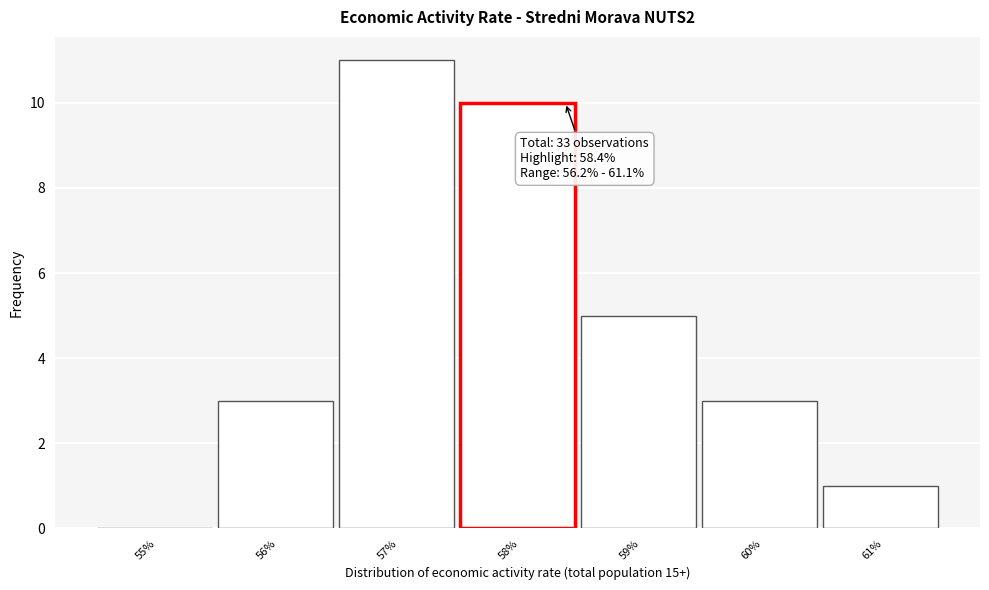

Reading right to left, transcribe all the data shown in this chart.

61%=1	60%=3	59%=5	58%=10	57%=11	56%=3	55%=0